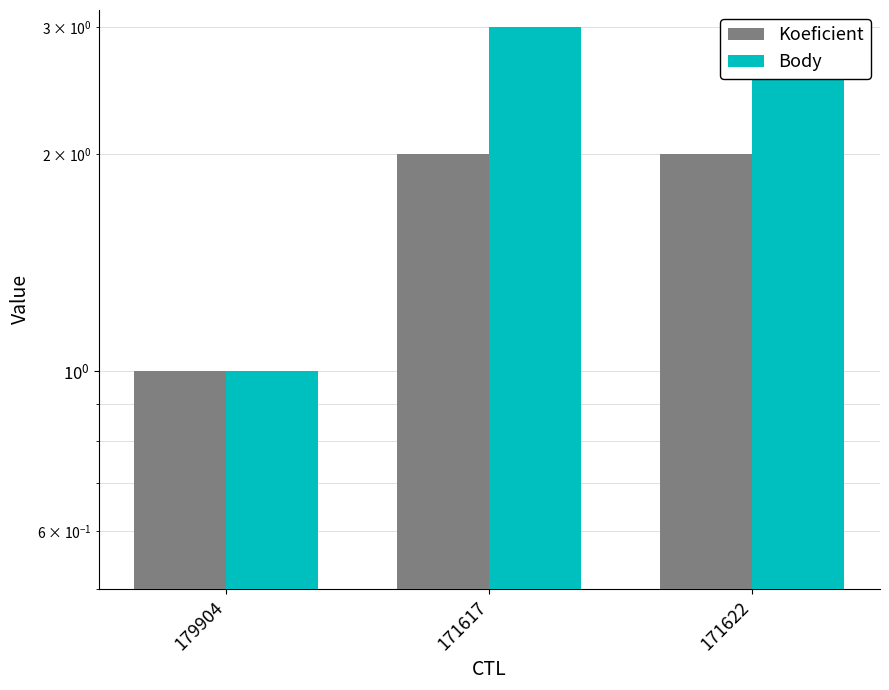

Which series has the widest spread of values?

Body